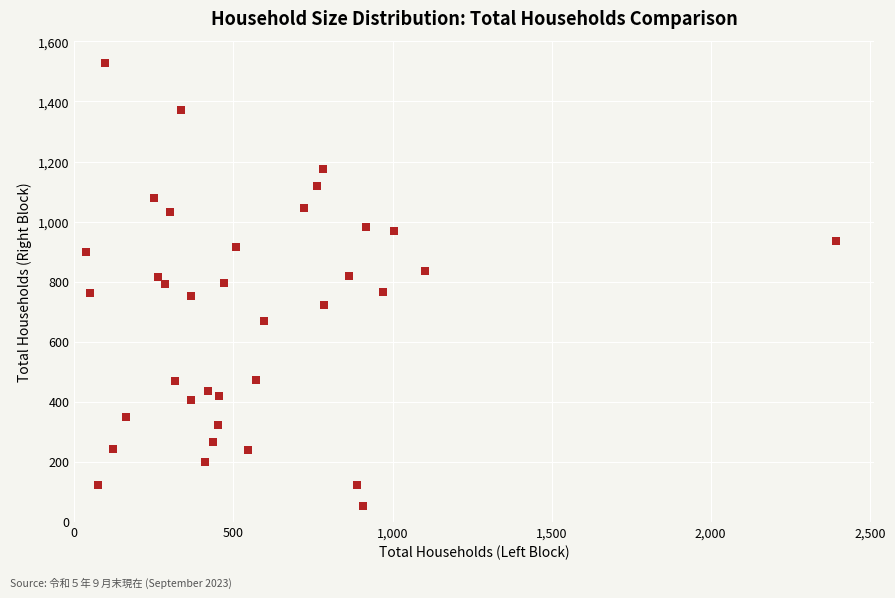

What is the range of X values (max minus min)?

2358